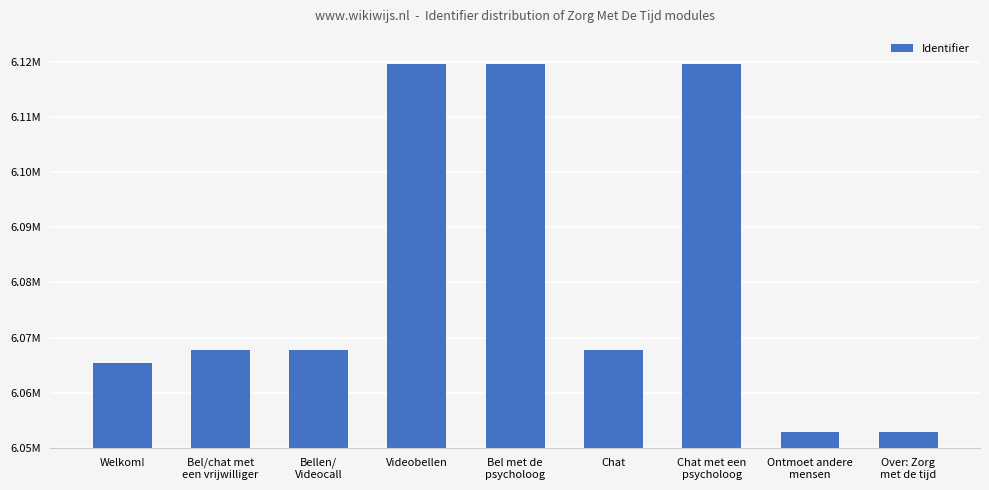

What is the label of the 1st bar from the right?

Over: Zorg
met de tijd